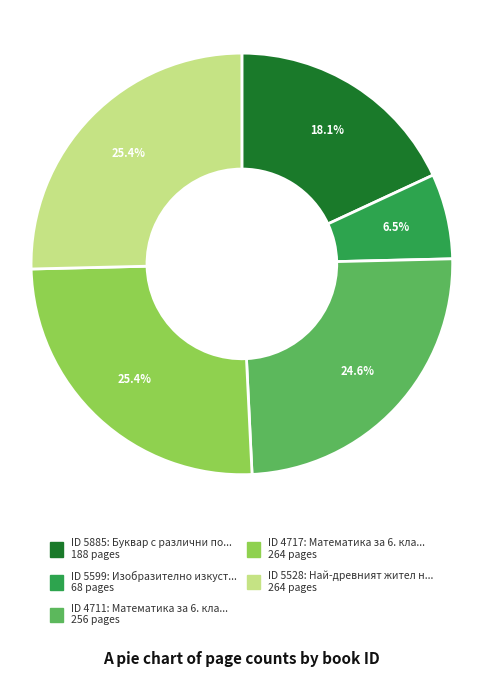

Is there any slice that represents more than half of the pie?

No